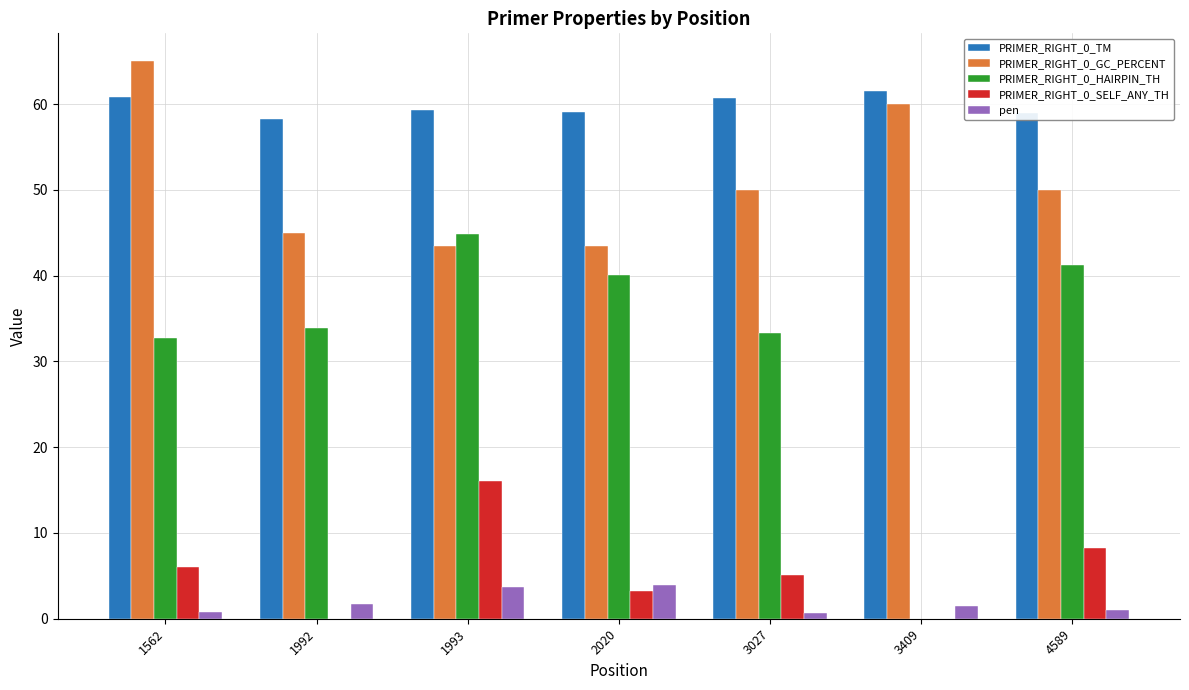

Which series has the largest range (max minus min)?

PRIMER_RIGHT_0_HAIRPIN_TH